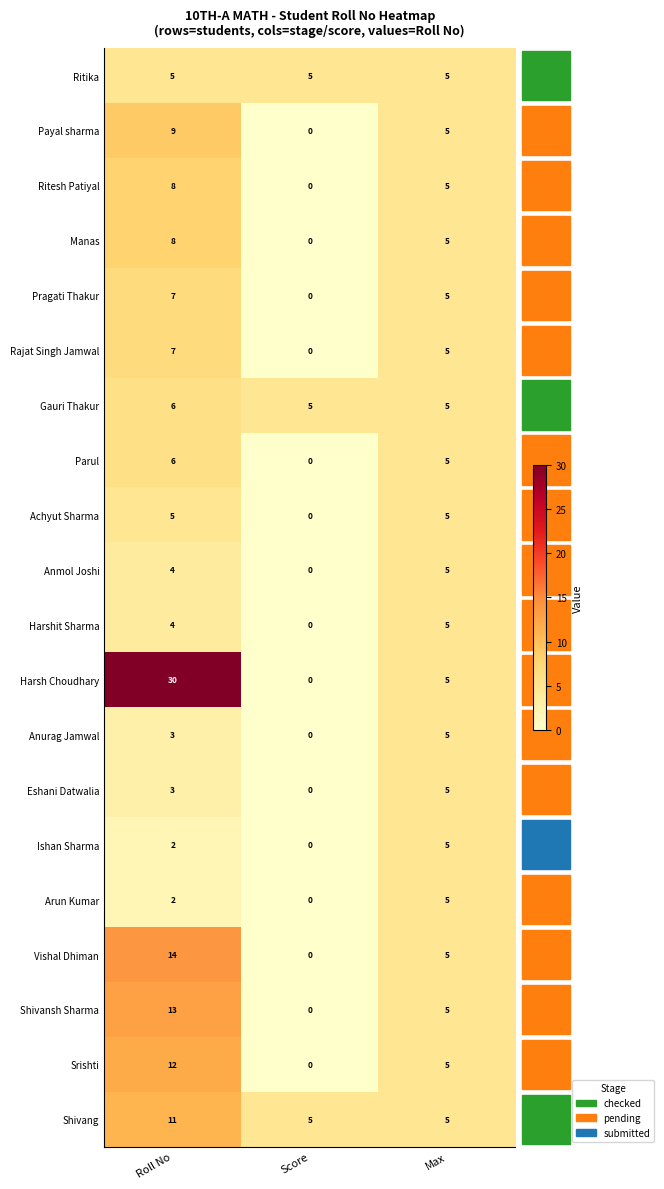

Which series has the widest spread of values?

Harsh Choudhary